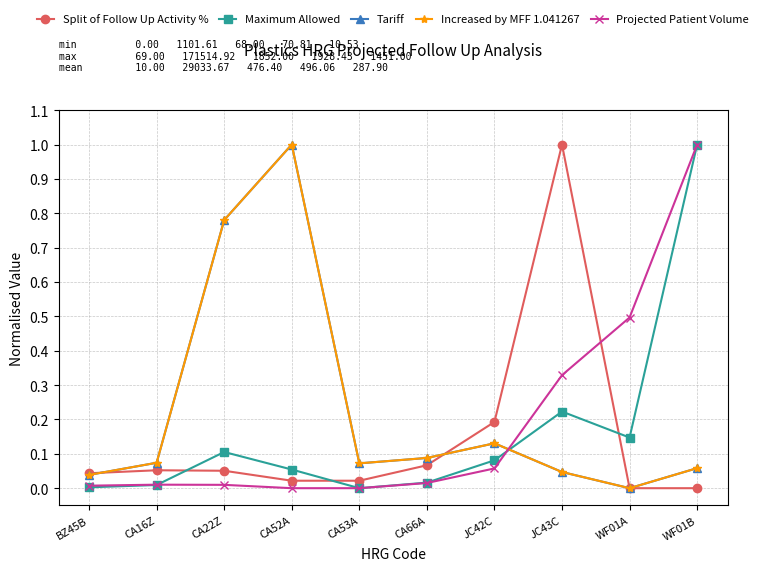

What is the difference between the highest and lowest values at WF01B?

1.0